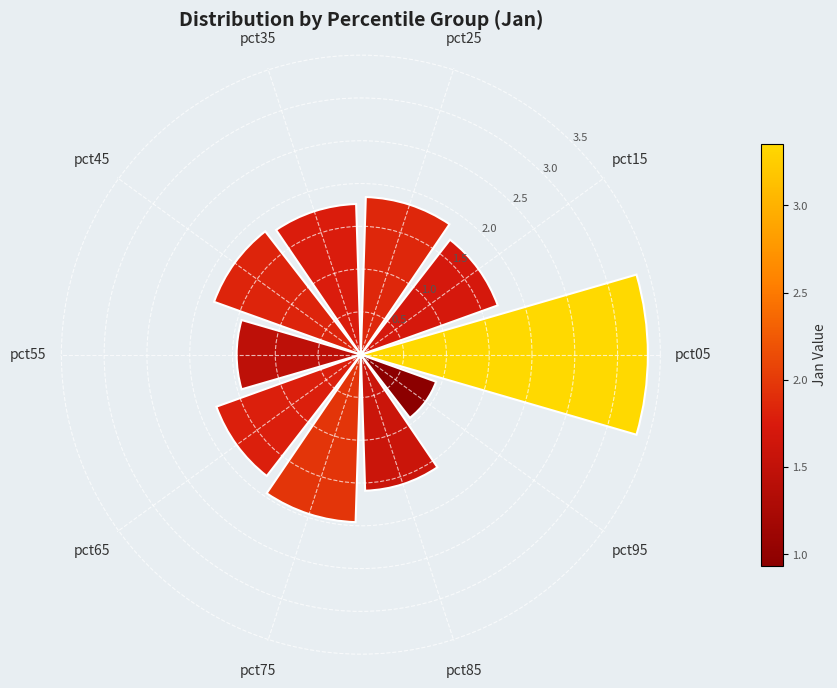

What is the value of the 9th bar from the left?

1.6